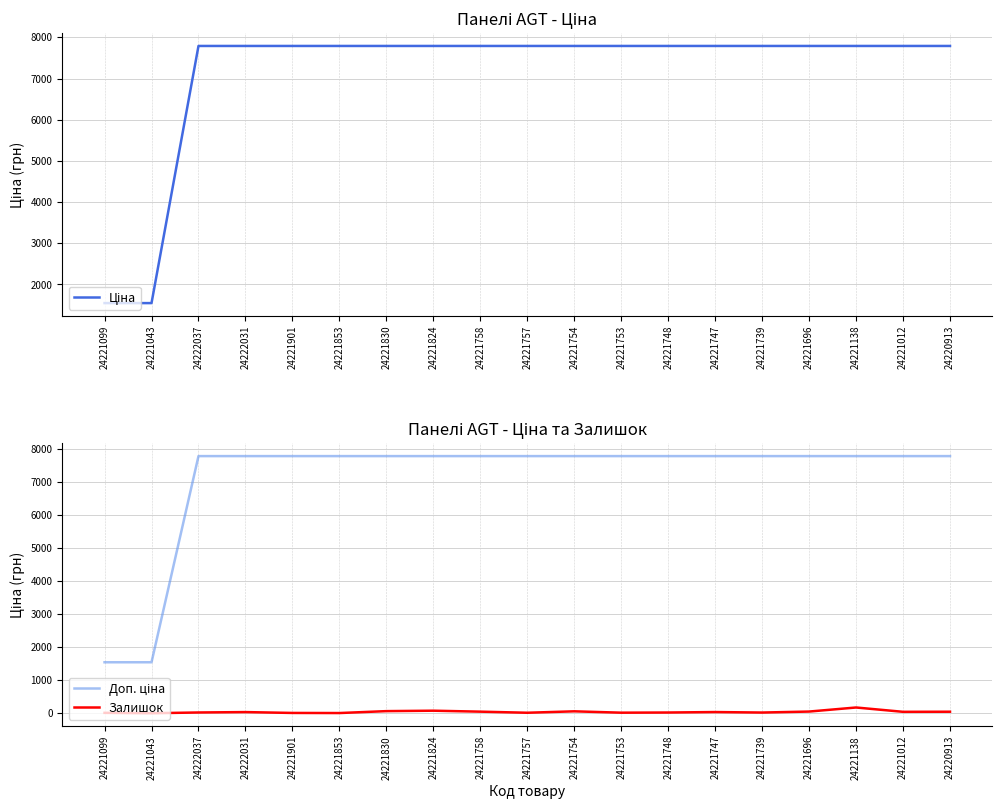

The Залишок series shows 39.5 at 24221824. True or false?

False